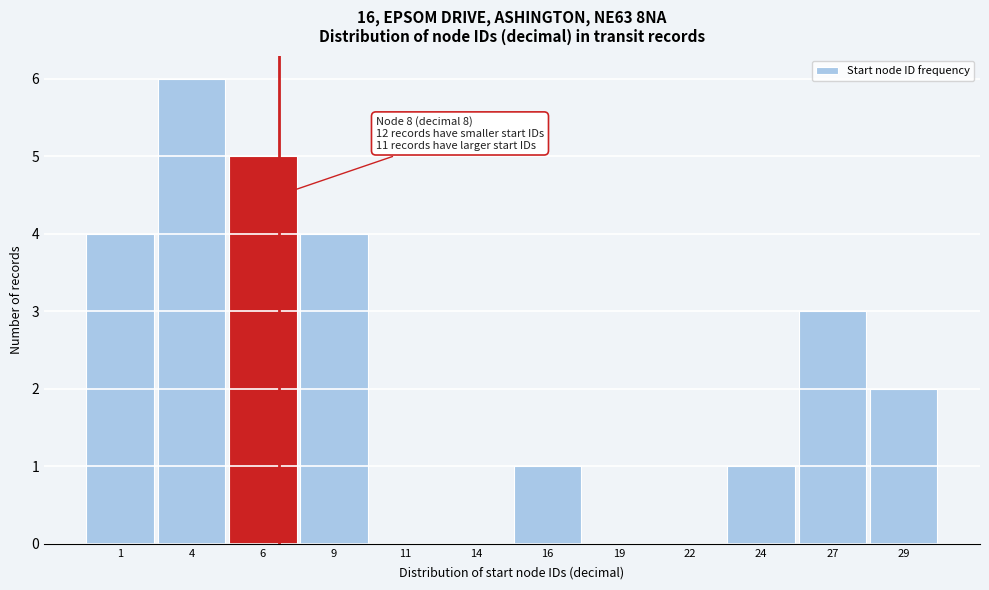

Reading right to left, list all the values displayed in this chart.

29=2	27=3	24=1	22=0	19=0	16=1	14=0	11=0	9=4	6=5	4=6	1=4